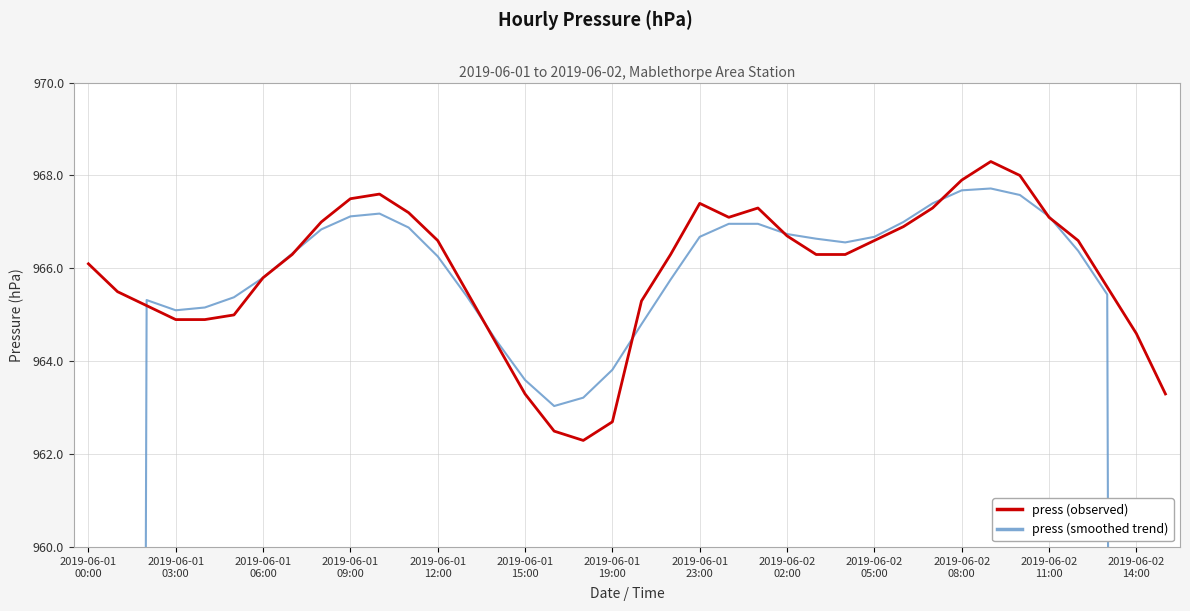

What is the minimum value for press (observed)?

962.3